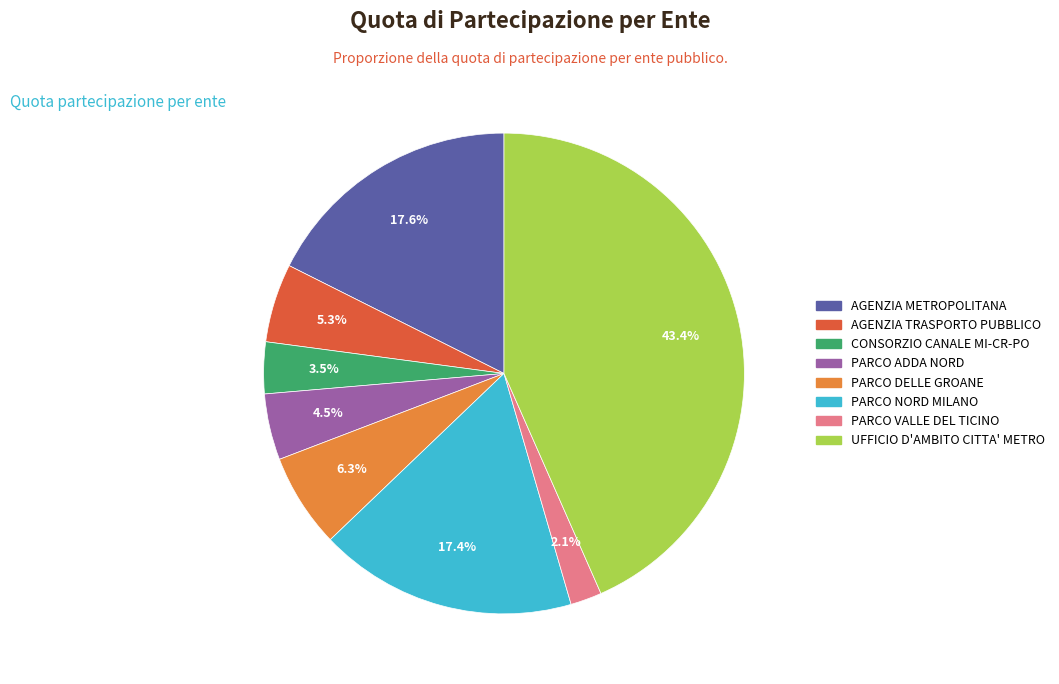

Does any single category account for the majority?

No